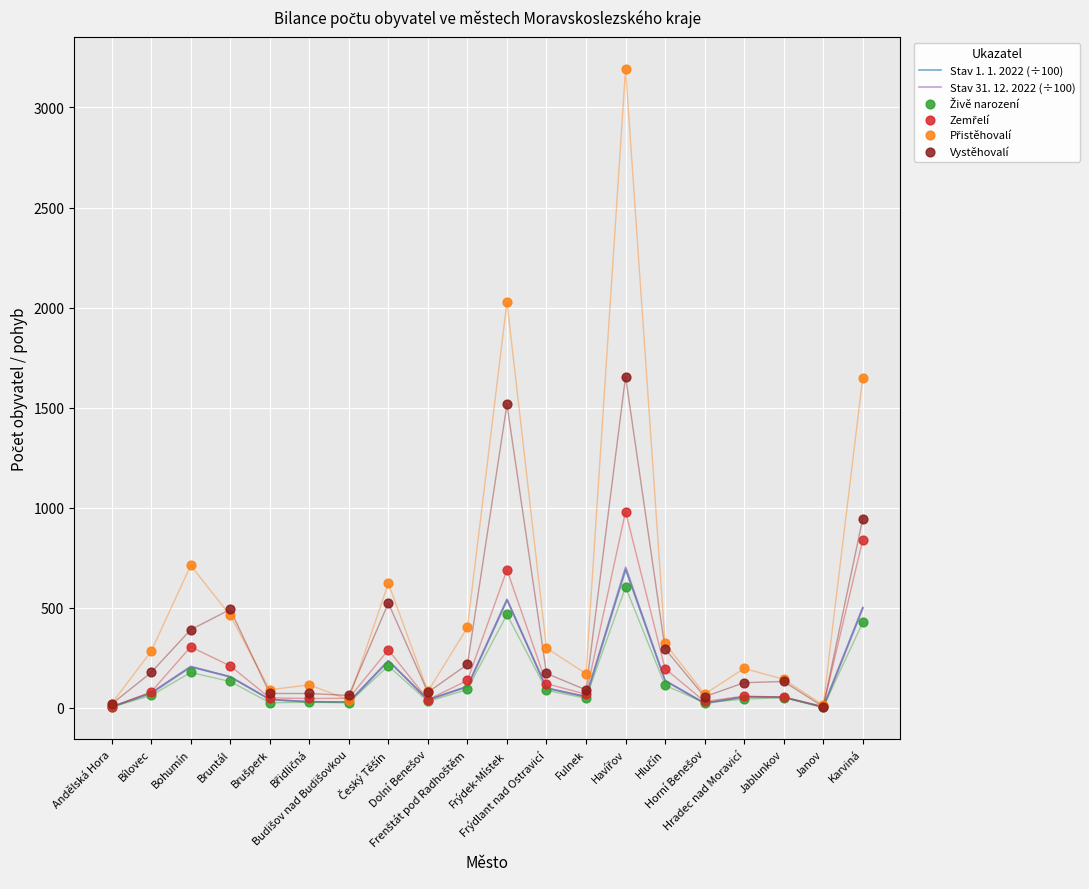

Which series contains the highest Y value?

Přistěhovalí